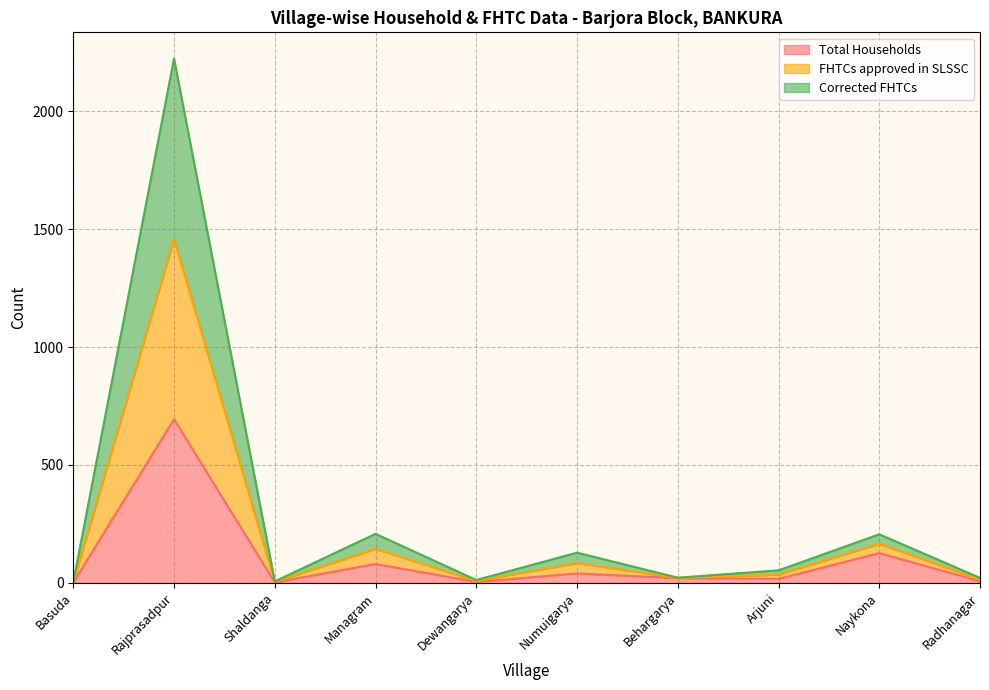

Which has a higher value, Rajprasadpur or Numuigarya?

Rajprasadpur